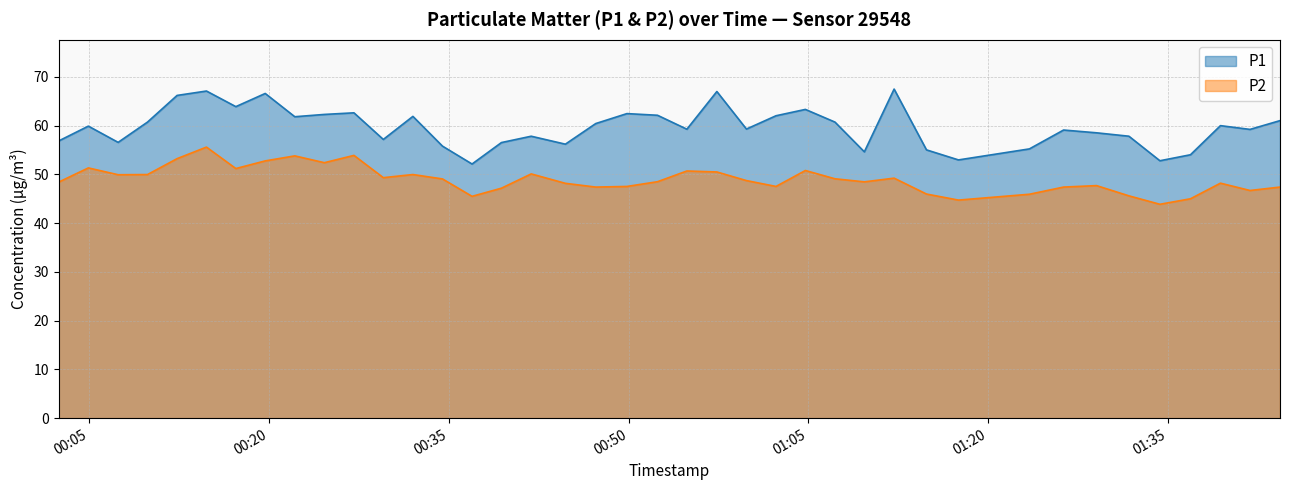

Rank the series by their maximum value, from lowest to highest.

P2, P1